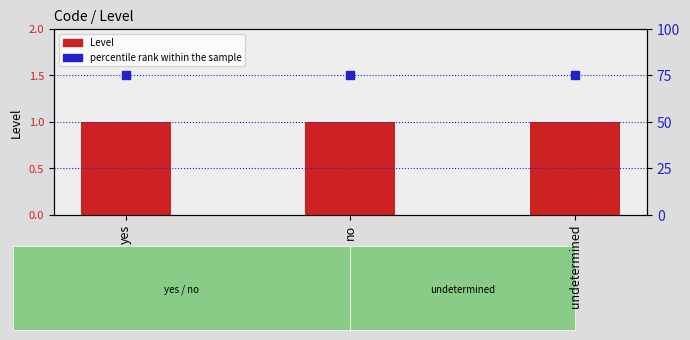

Which series contains the lowest Y value?

Level